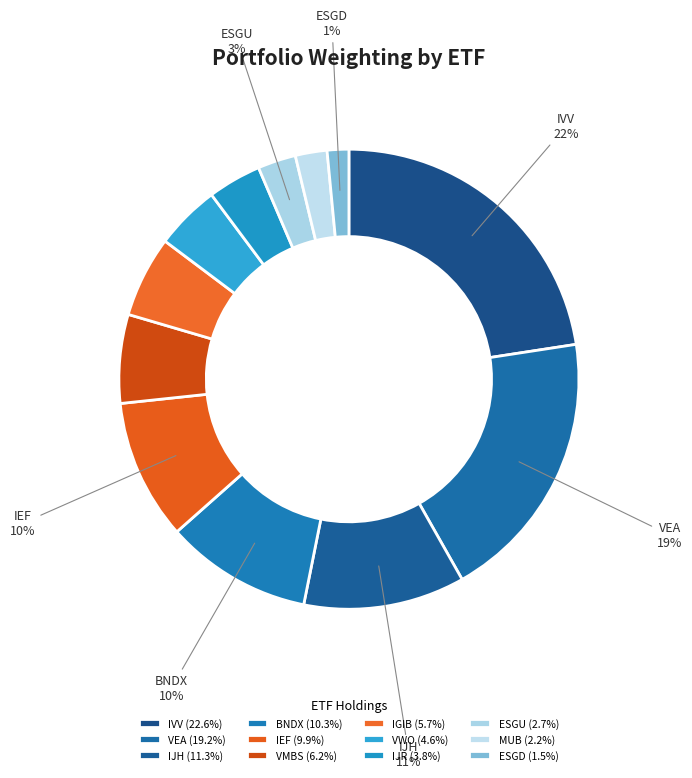

What portion of the pie excludes IGIB?

94.3%